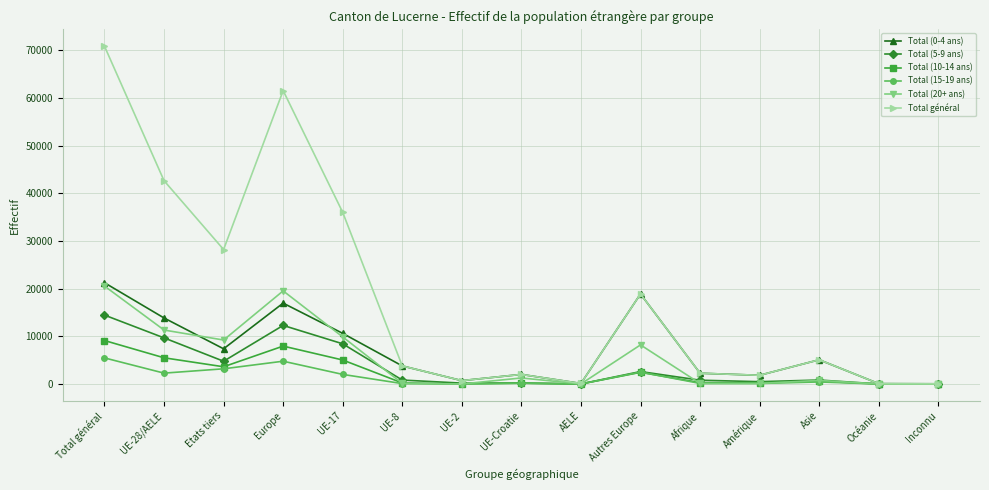

Is it true that Total (15-19 ans) equals 4786 at Europe?

True